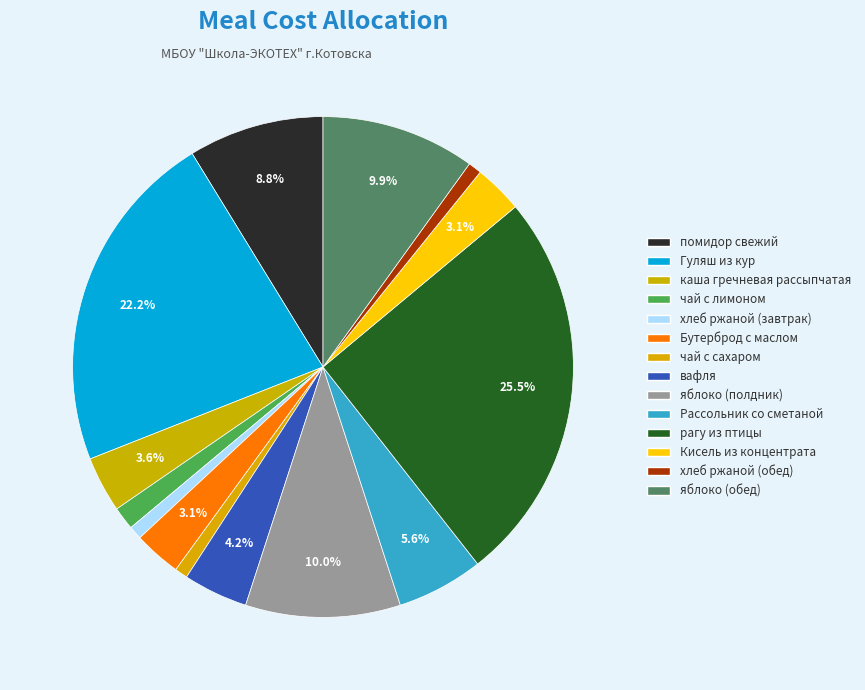

How many slices are in this pie chart?

14